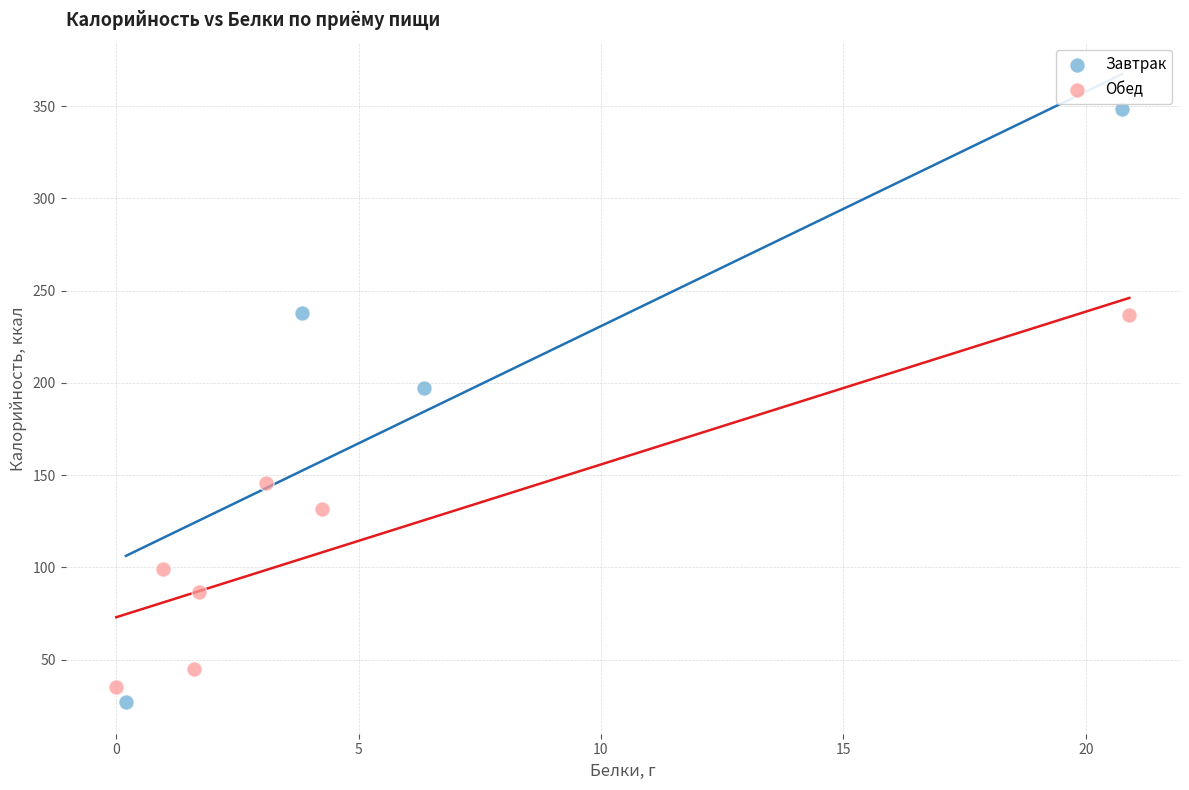

Which series has the widest spread of Y values?

Завтрак